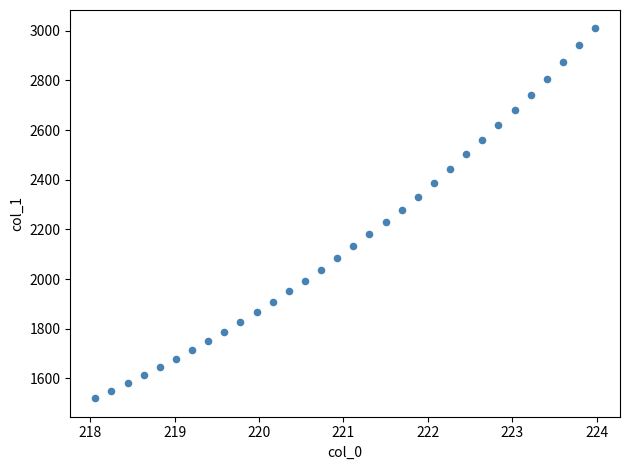

What is the range of Y values (max minus min)?

1489.3